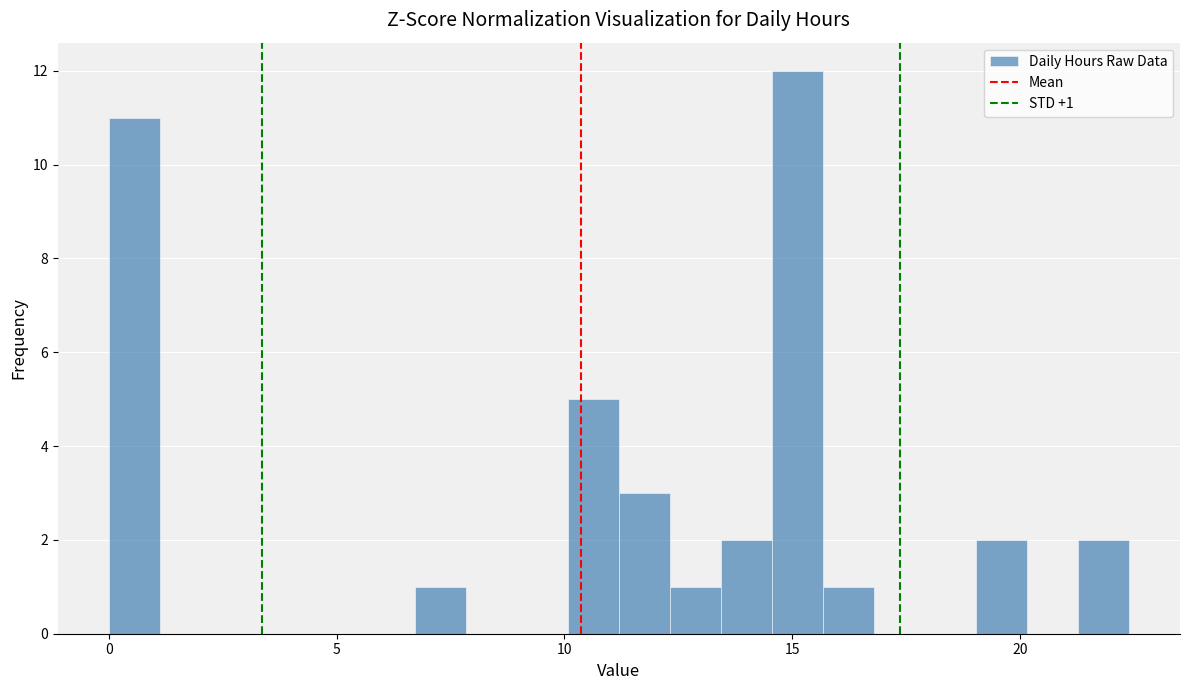

Read against the x-axis, roughly where is the centre of the tallest bar?

15.0